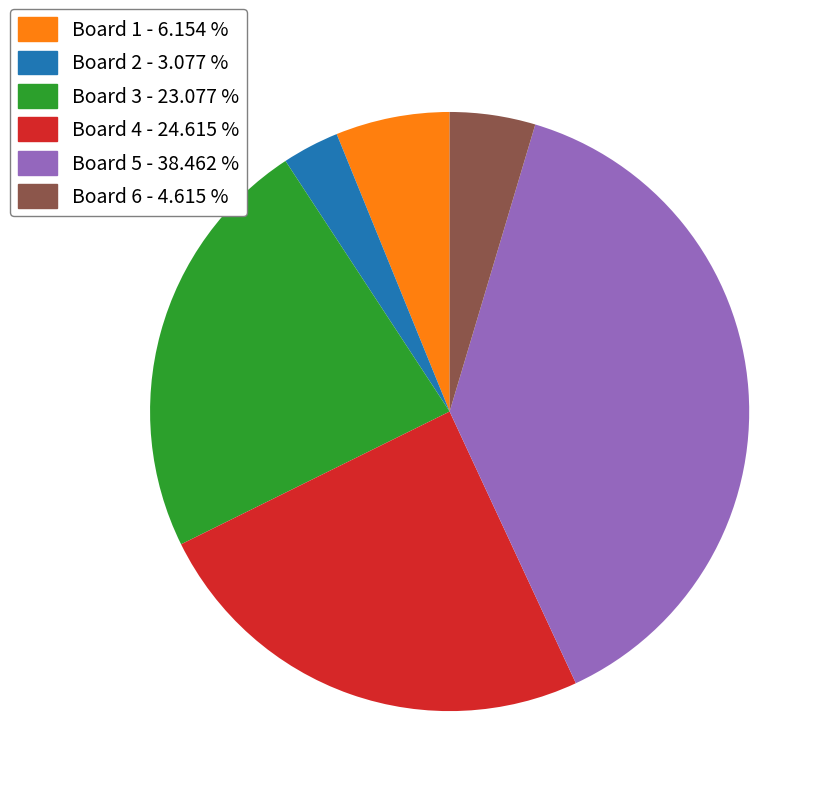

What is the ratio of the value at Board 1 - 6.154 % to the value at Board 6 - 4.615 %?

1.3